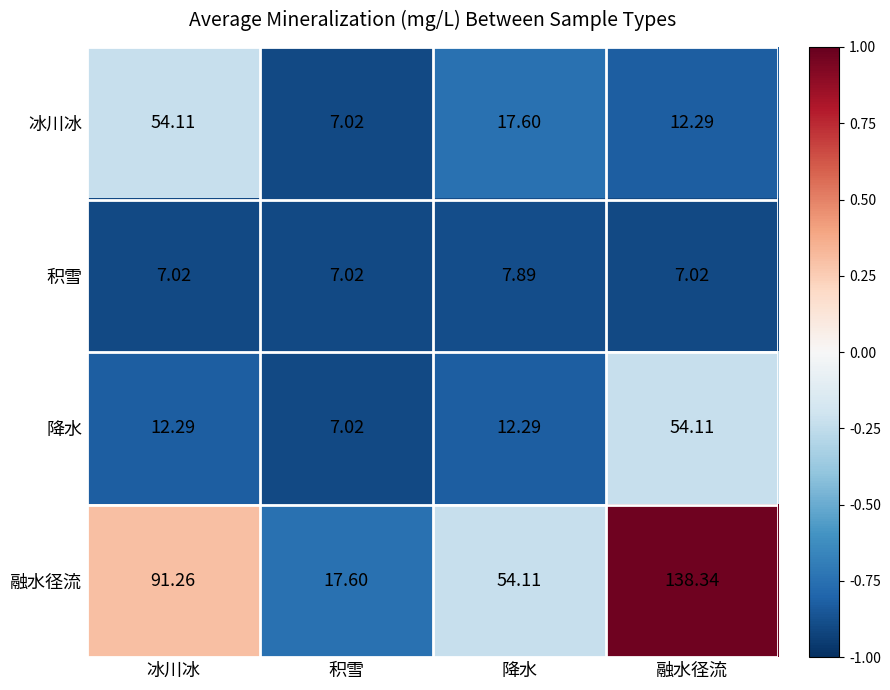

Rank the categories by 融水径流 value from highest to lowest.

融水径流, 冰川冰, 降水, 积雪